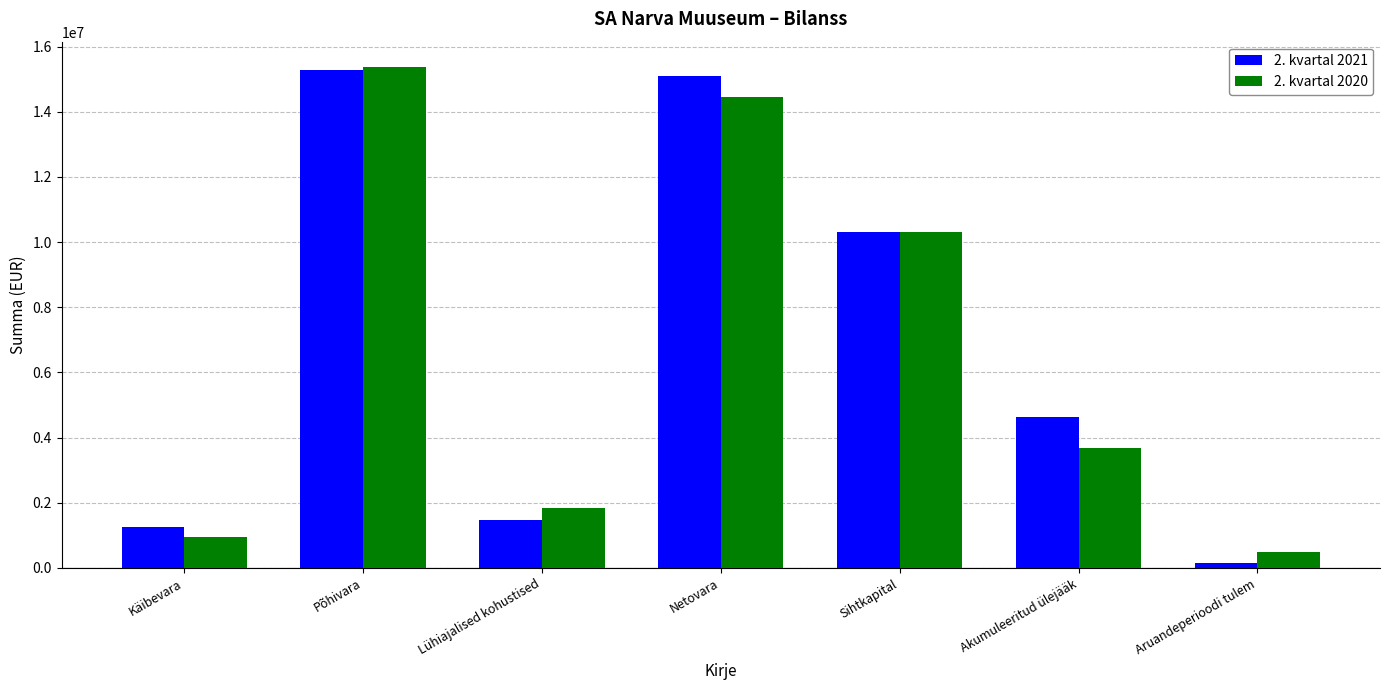

Reading left to right, list all the values displayed in this chart.

2. kvartal 2021: Käibevara=1270653.1	Põhivara=15281991.4	Lühiajalised kohustised=1463357.4	Netovara=15089312.1	Sihtkapital=10304336.9	Akumuleeritud ülejääk=4619356.8	Aruandeperioodi tulem=165618.4
2. kvartal 2020: Käibevara=940893.3	Põhivara=15380636.7	Lühiajalised kohustised=1830682.5	Netovara=14463411.9	Sihtkapital=10304336.9	Akumuleeritud ülejääk=3675971.3	Aruandeperioodi tulem=483103.8